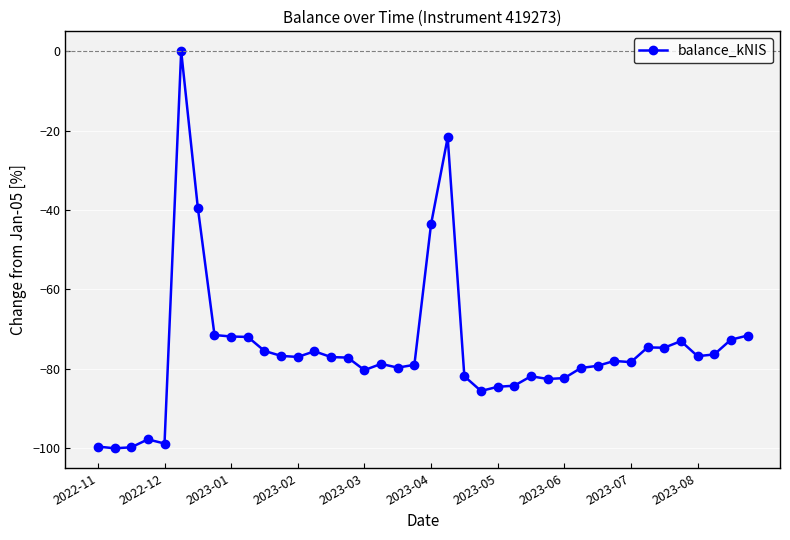

What is the value of the 30th point from the left?

-79.8